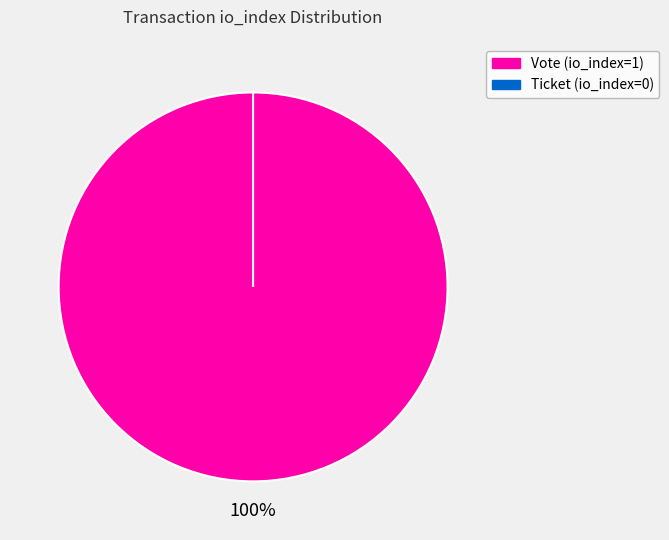

How much of the chart is everything except Ticket (io_index=0)?

100.0%